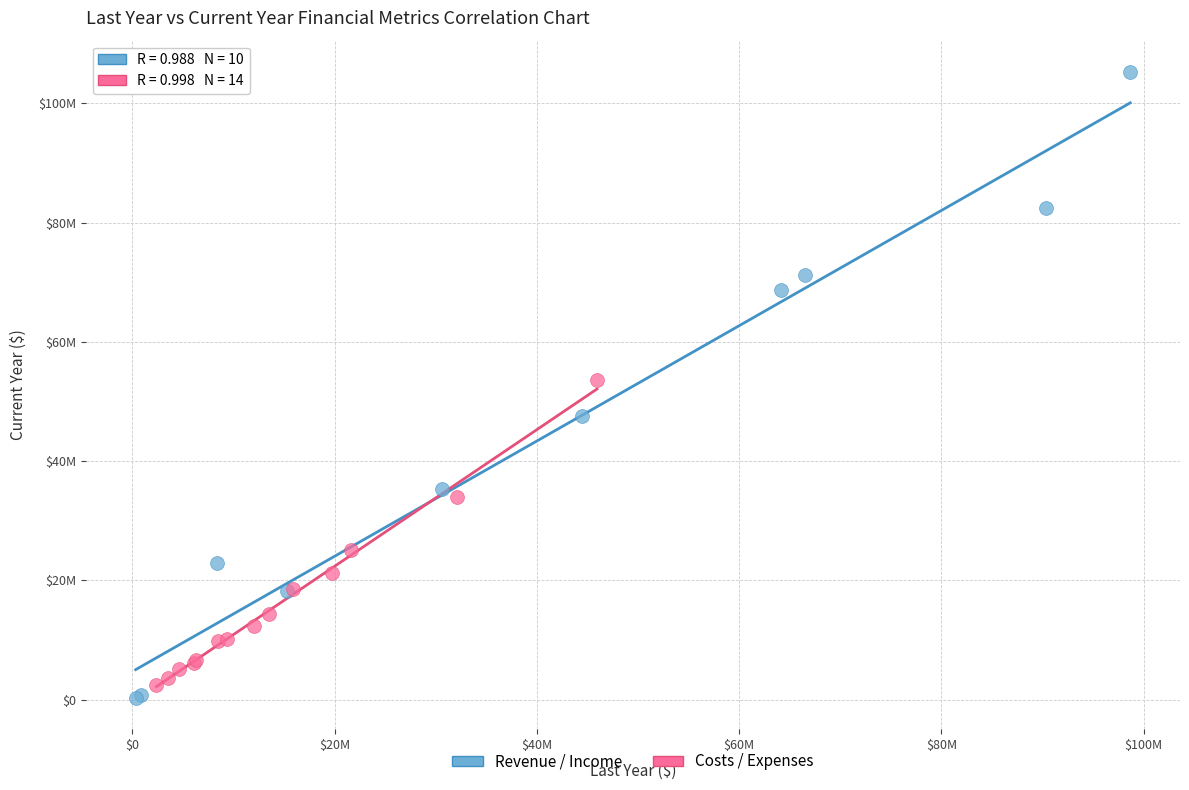

Which series reaches the minimum Y coordinate?

Revenue / Income